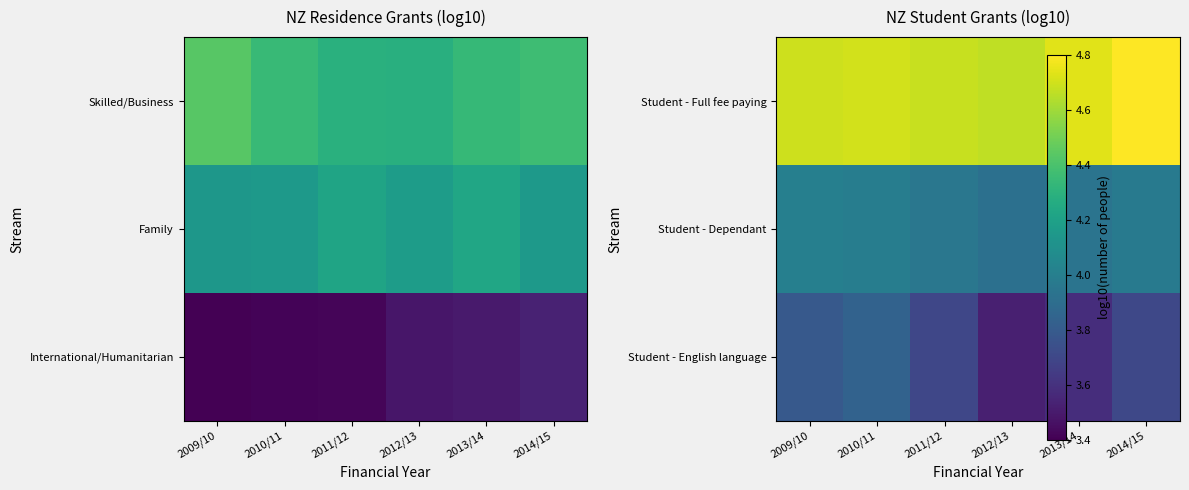

Which category has the lowest value across all series?

2012/13